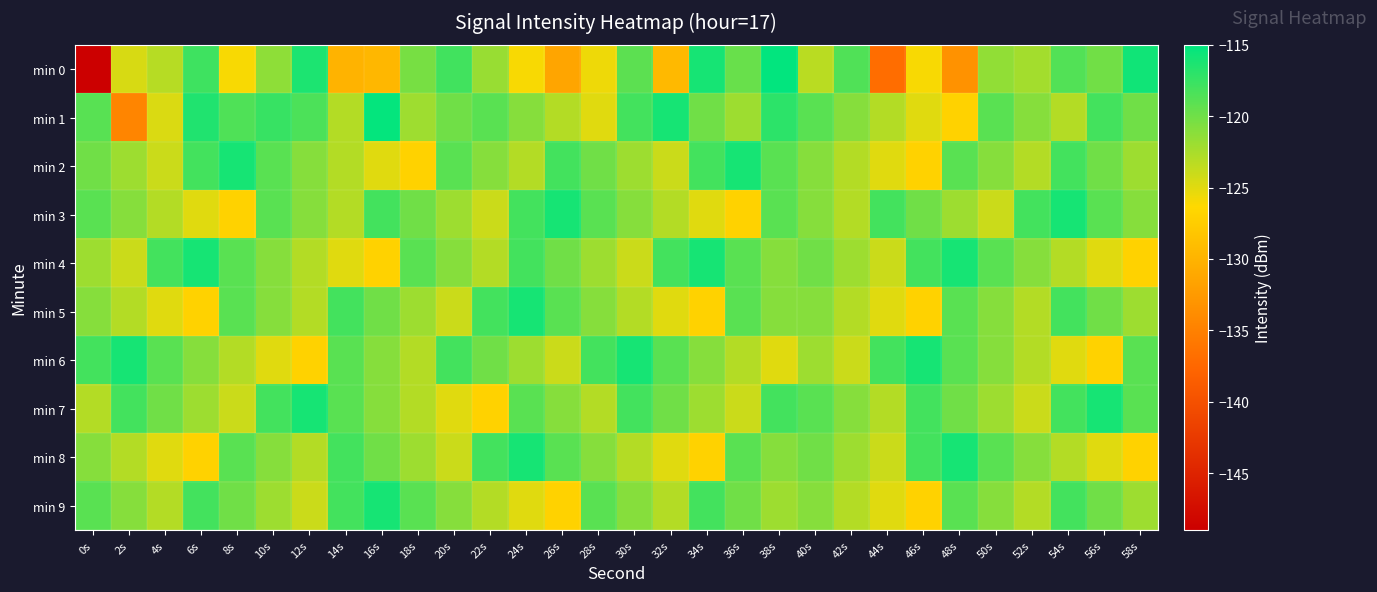

What is the total value across all series at 38s?

-1198.2